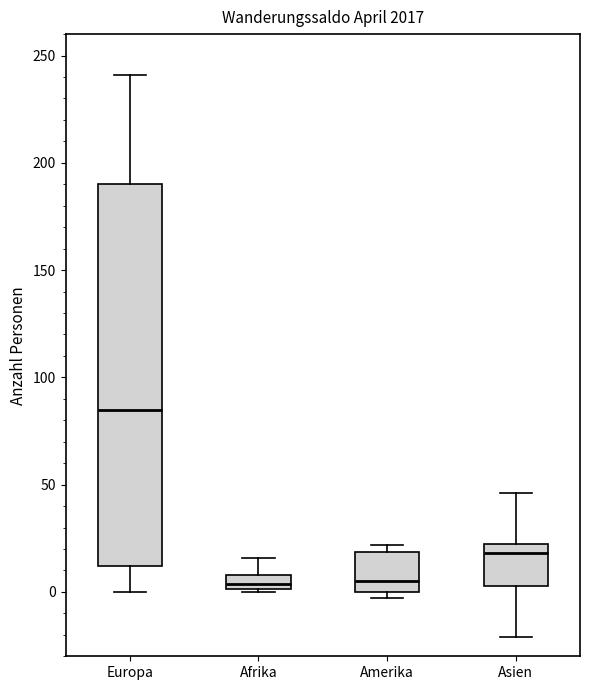

Where is the upper edge of the box for Asien on the y-axis? The values are not printed on the chart, so give them approximately, as read against the axis.

25